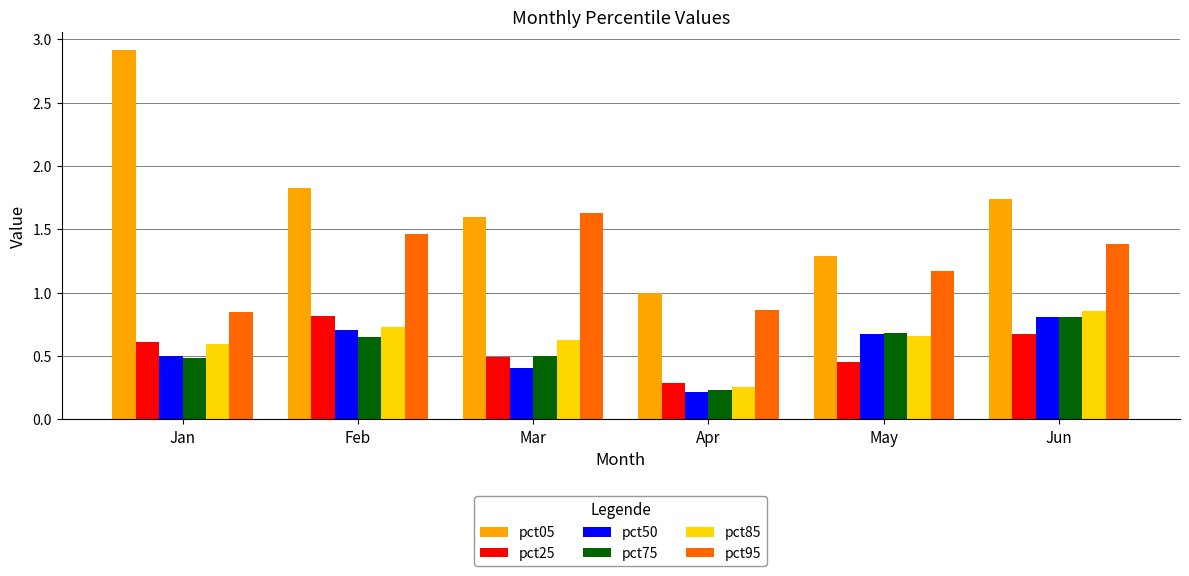

At how many categories does at least one series exceed 2?

1